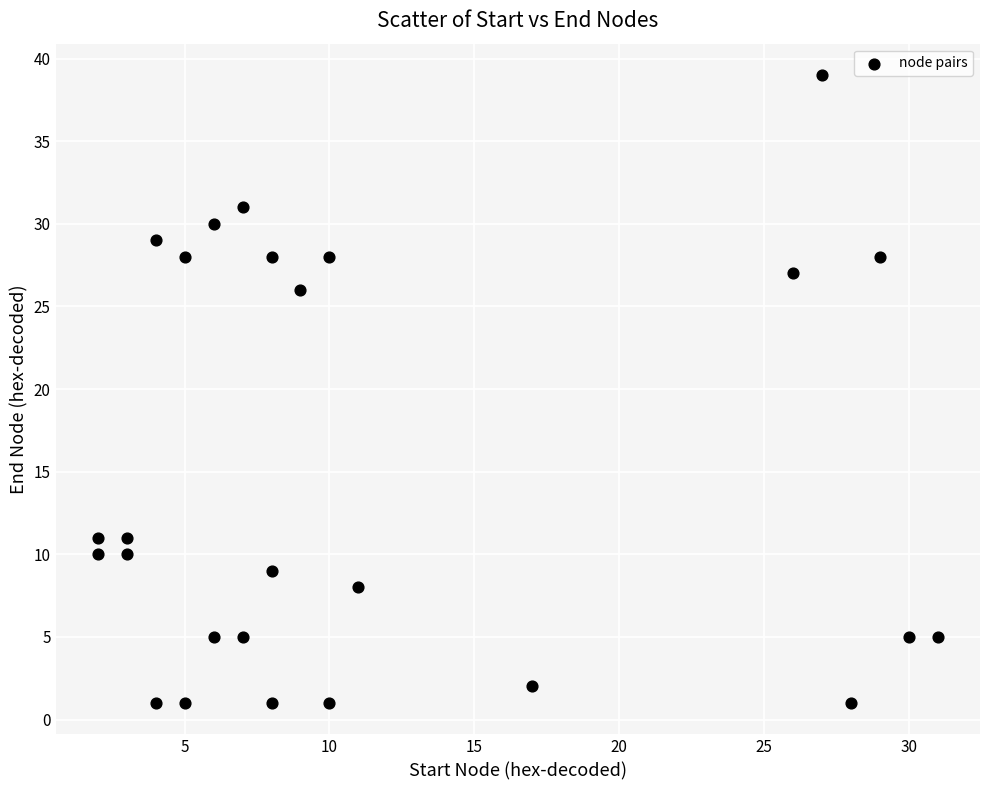

What is the range of X values (max minus min)?

29